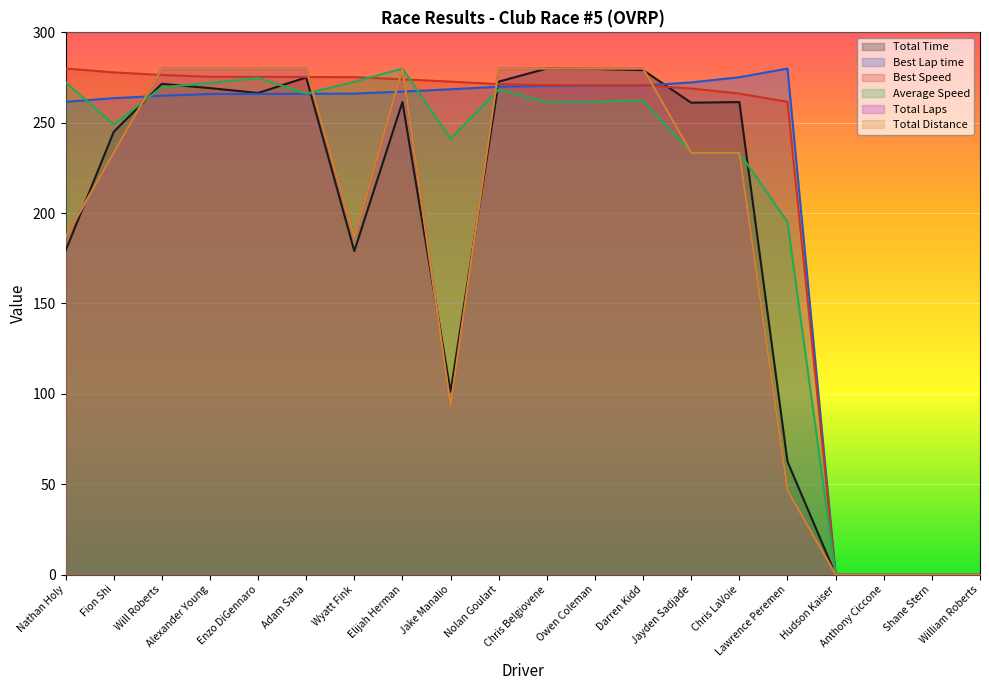

How many times do Average Speed and Total Laps cross each other?

4